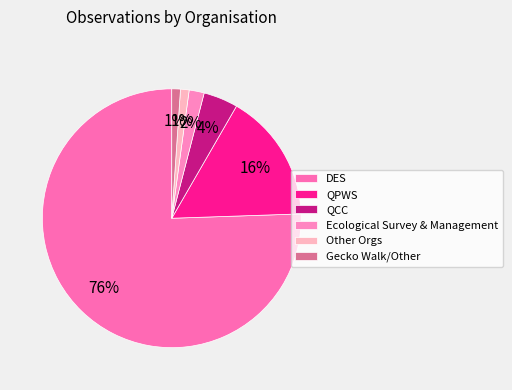

Approximately how many times larger is the value at QCC compared to Ecological Survey & Management?

2.3